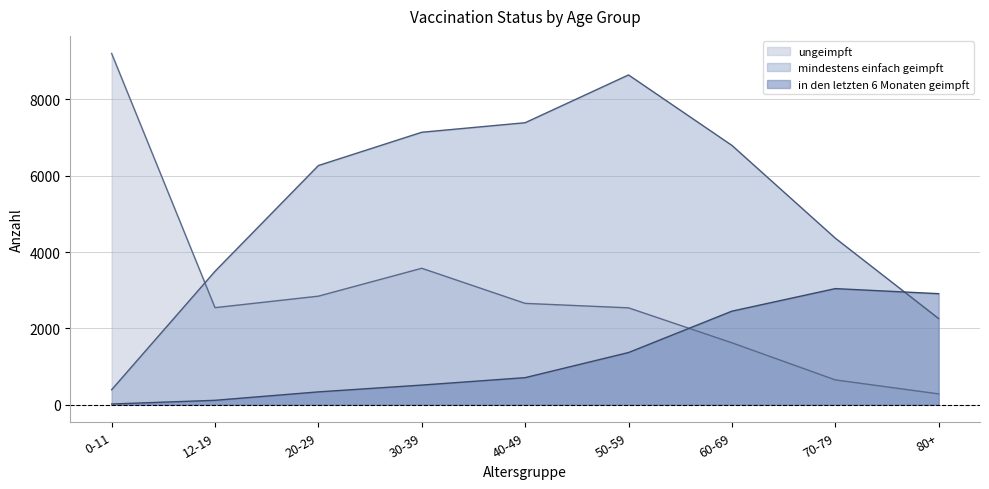

Where does the in den letzten 6 Monaten geimpft series first go above 711?

50-59